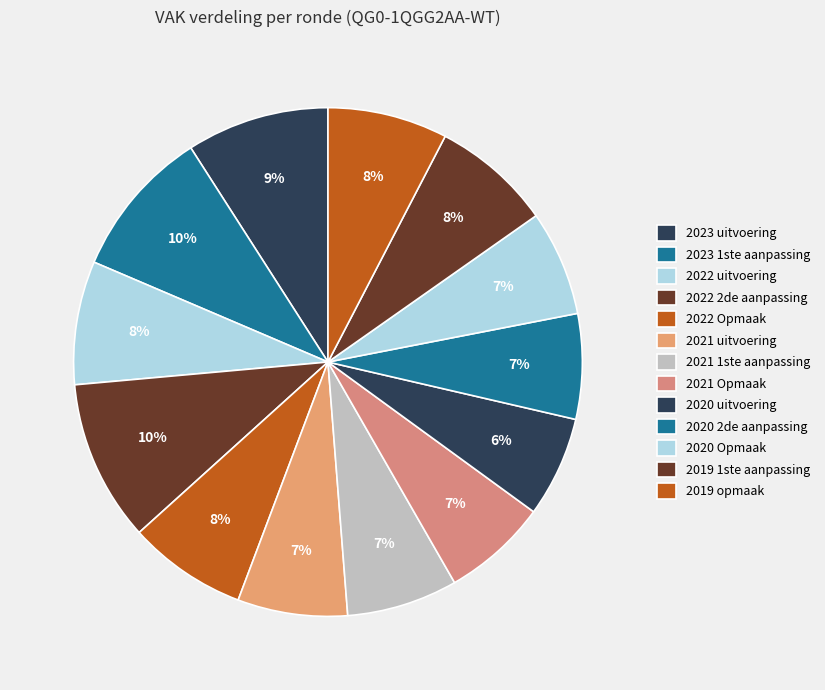

To the nearest percent, what is the average slice percentage?

8%